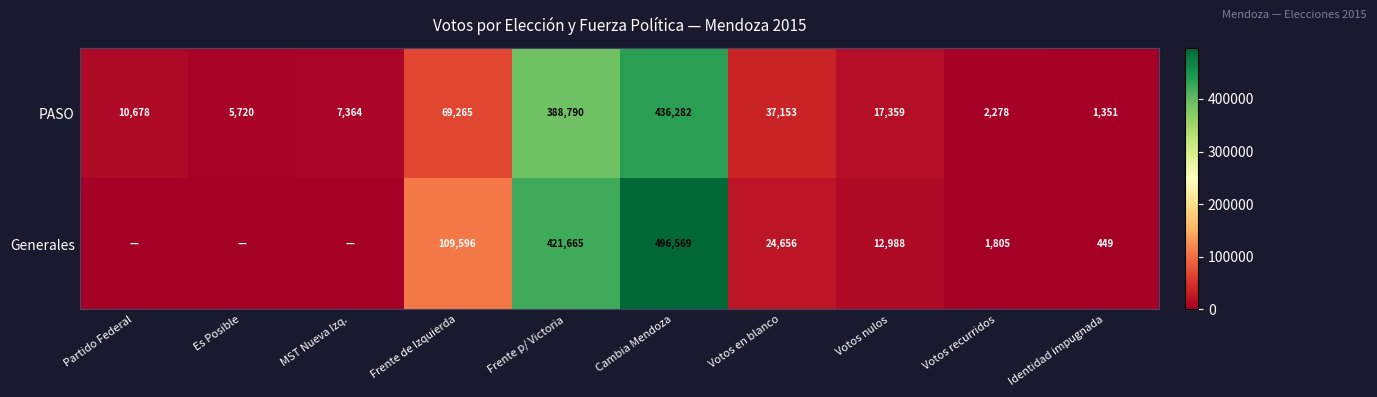

At Identidad impugnada, list the series in order from smallest to largest.

Generales, PASO